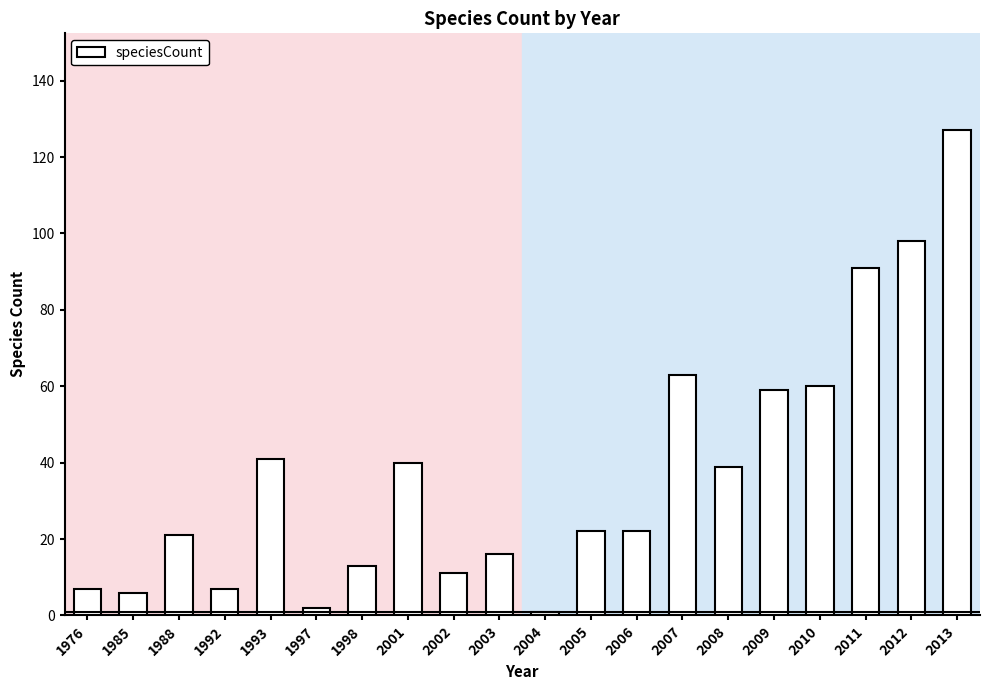

At which category does the chart reach its peak across all series?

2013